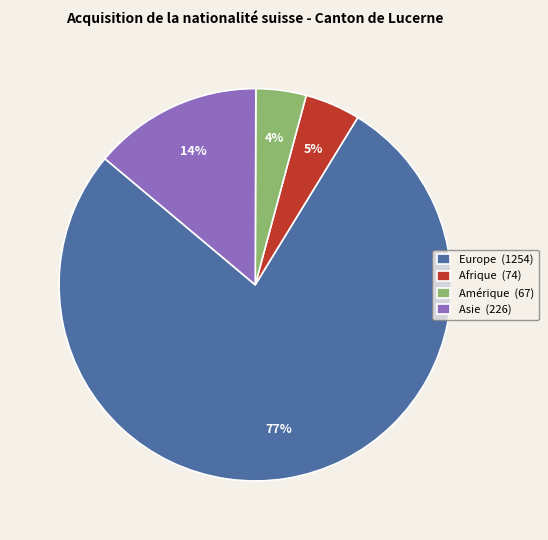

Which category accounts for the majority?

Europe (1254)